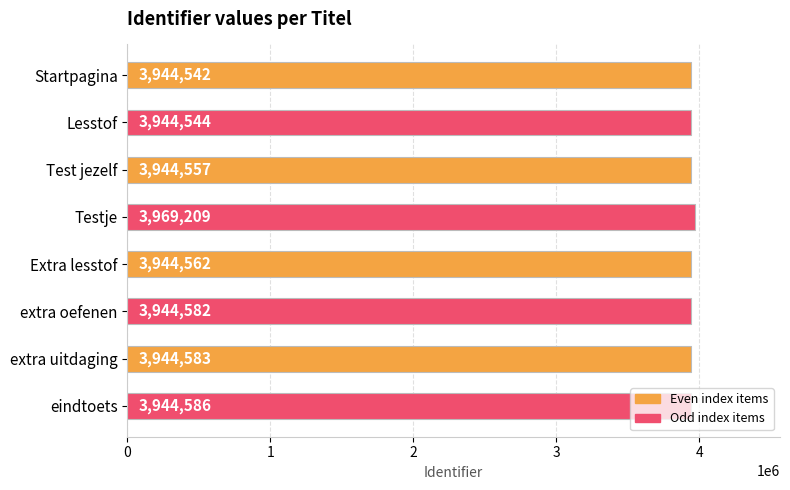

What is the label of the 3rd bar from the top?

Test jezelf